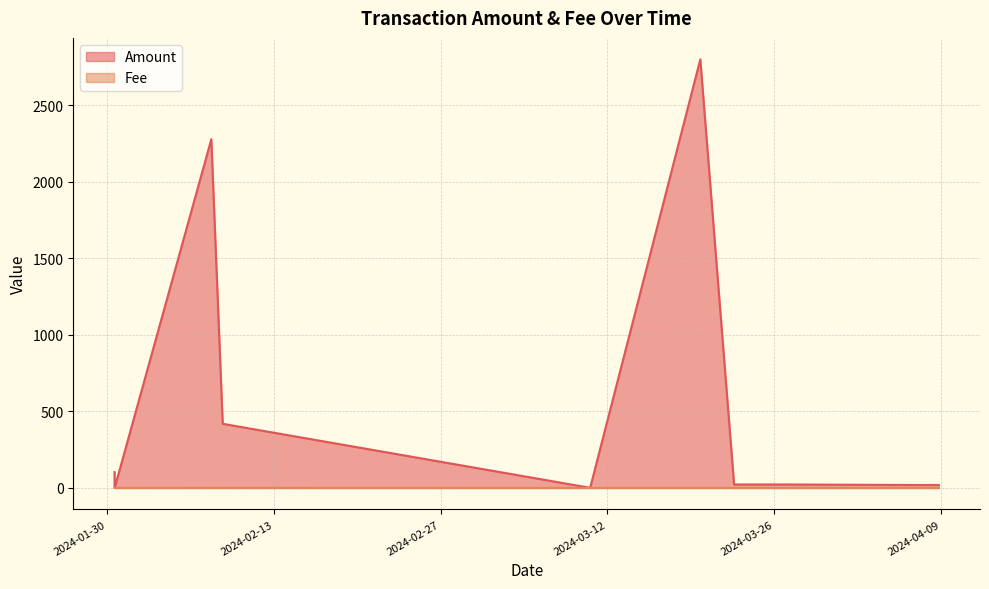

Which has a higher value, 2024-01-30 14:45:00 or 2024-04-06 21:30:00?

2024-01-30 14:45:00